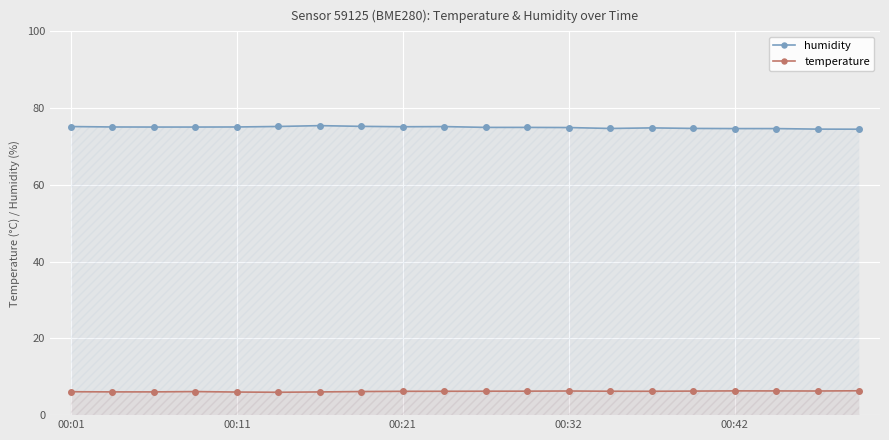

At which category does the chart reach its minimum across all series?

5